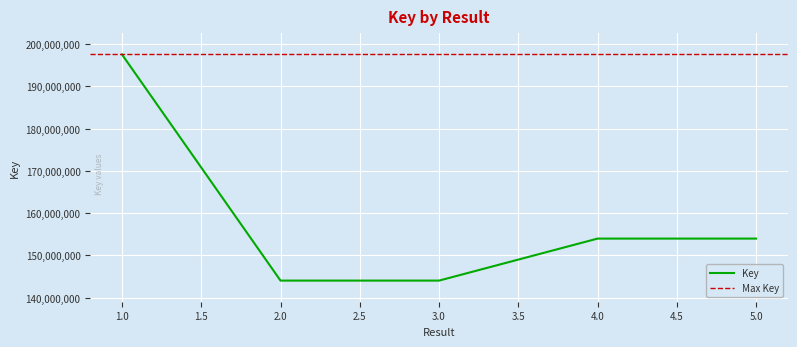

What is the smallest value displayed?

144047408